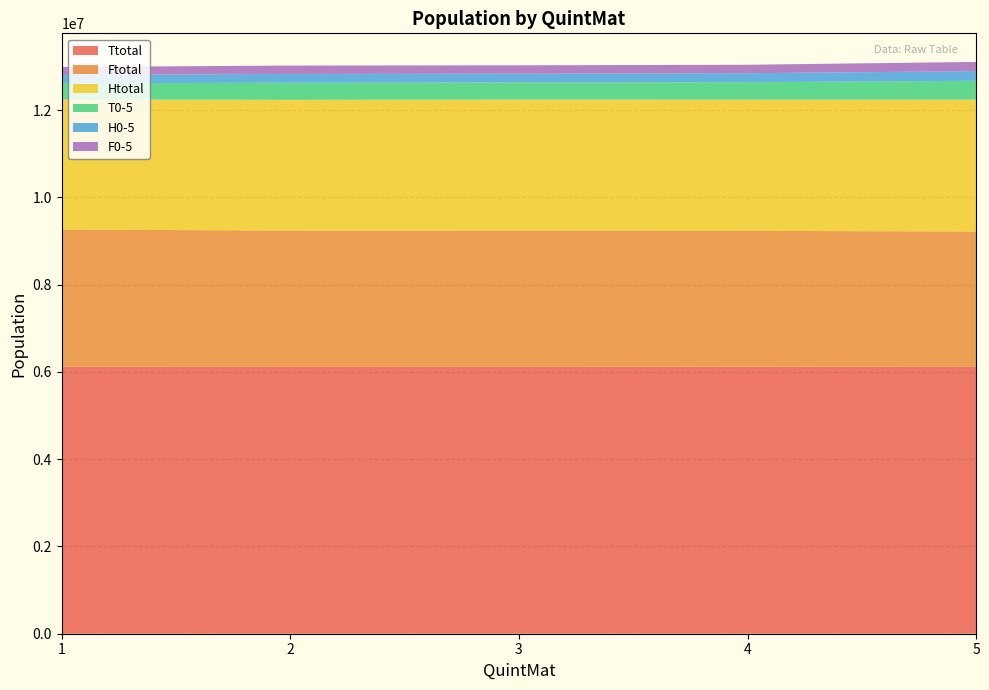

Reading left to right, what are all the values shown in this chart?

Ttotal: 1=6118980	2=6117310	3=6117670	4=6119645	5=6117470
Ftotal: 1=3143685	2=3122360	3=3120200	4=3113105	5=3101305
Htotal: 1=2982985	2=2995185	3=3004270	4=3007260	5=3021320
T0-5: 1=370920	2=393185	3=391475	4=399780	5=432105
H0-5: 1=190640	2=200895	3=201770	4=205765	5=220795
F0-5: 1=181760	2=191975	3=191870	4=194055	5=211640